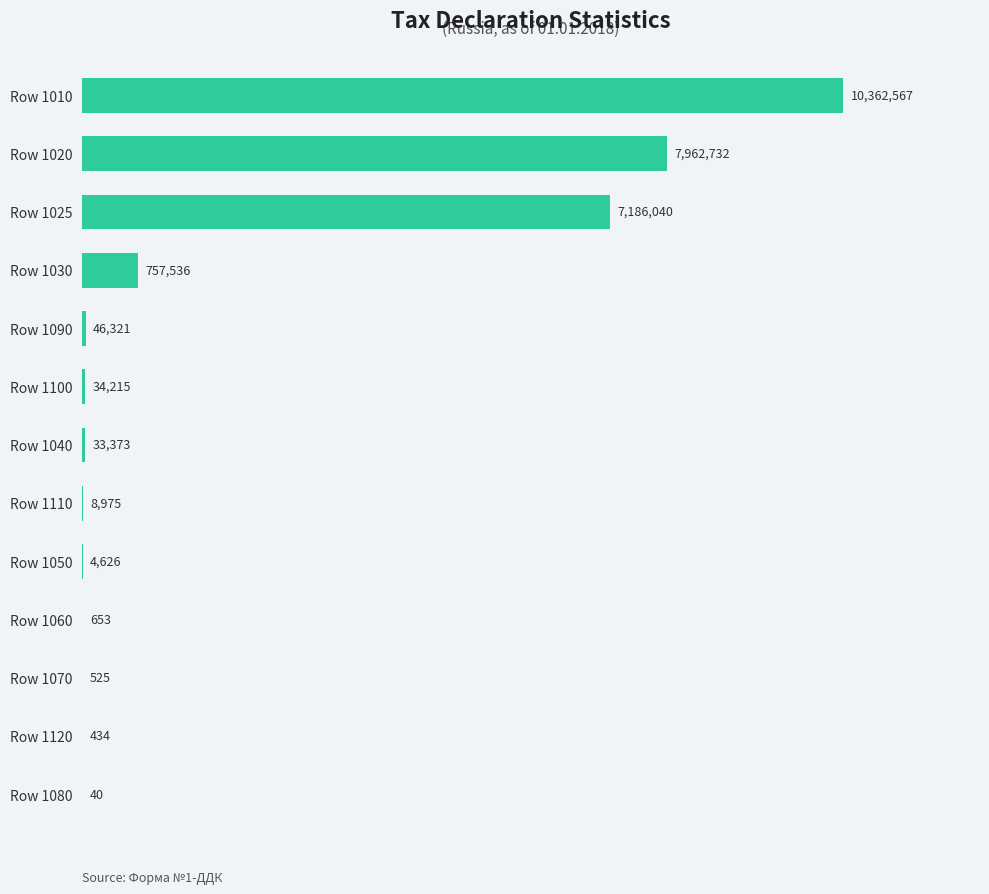

At which label is the value closest to 5181303?

Row 1025